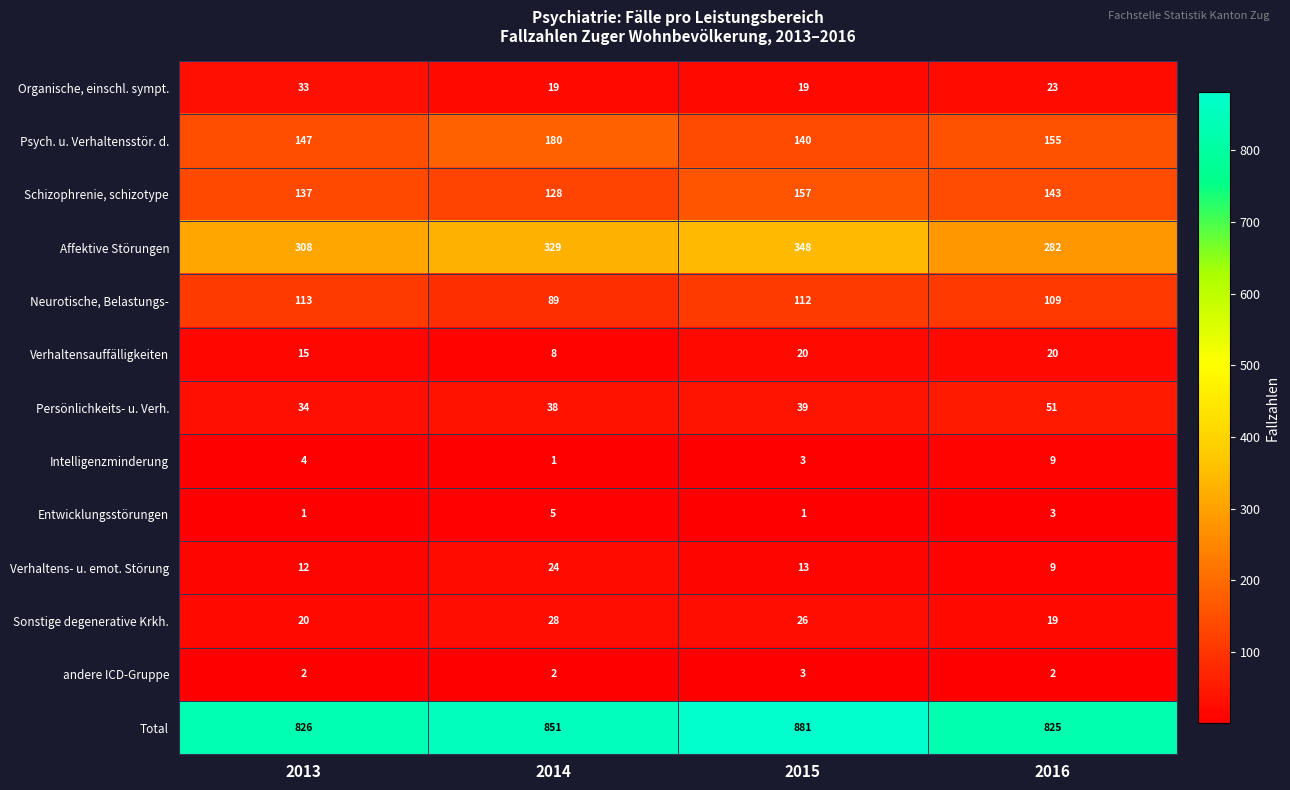

Where does the Organische, einschl. sympt. series first go above 23?

2013